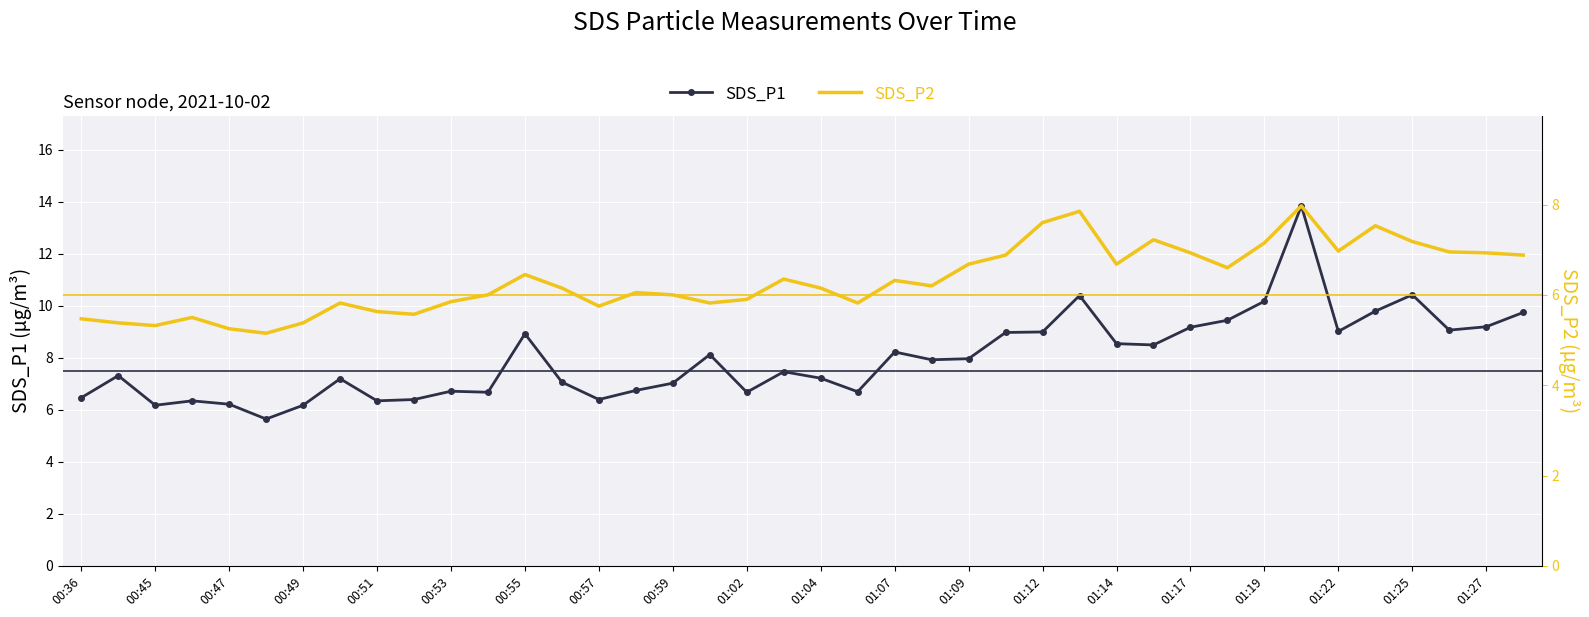

True or false: SDS_P1 and SDS_P2 intersect in this chart.

False